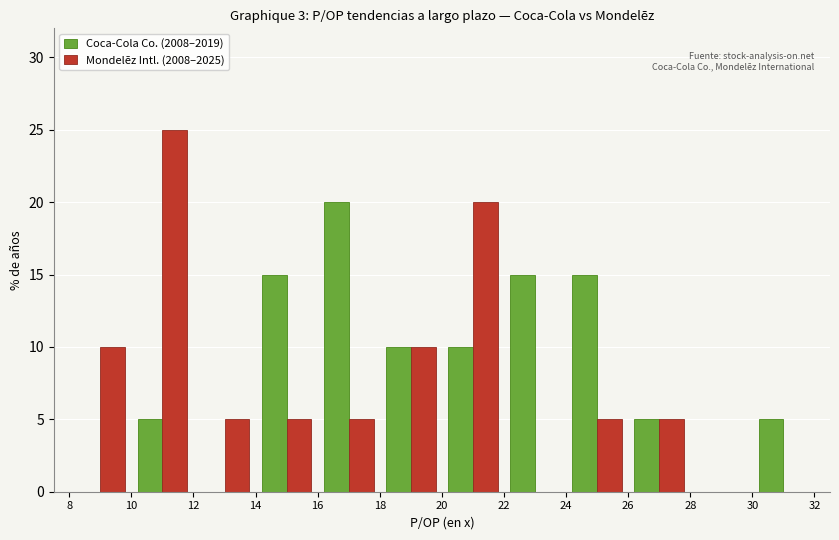

What is the height of the Coca-Cola Co. (2008–2019) bar covering 30 to 32 on the x-axis? The values are not printed on the chart, so give them approximately, as read against the axis.

5